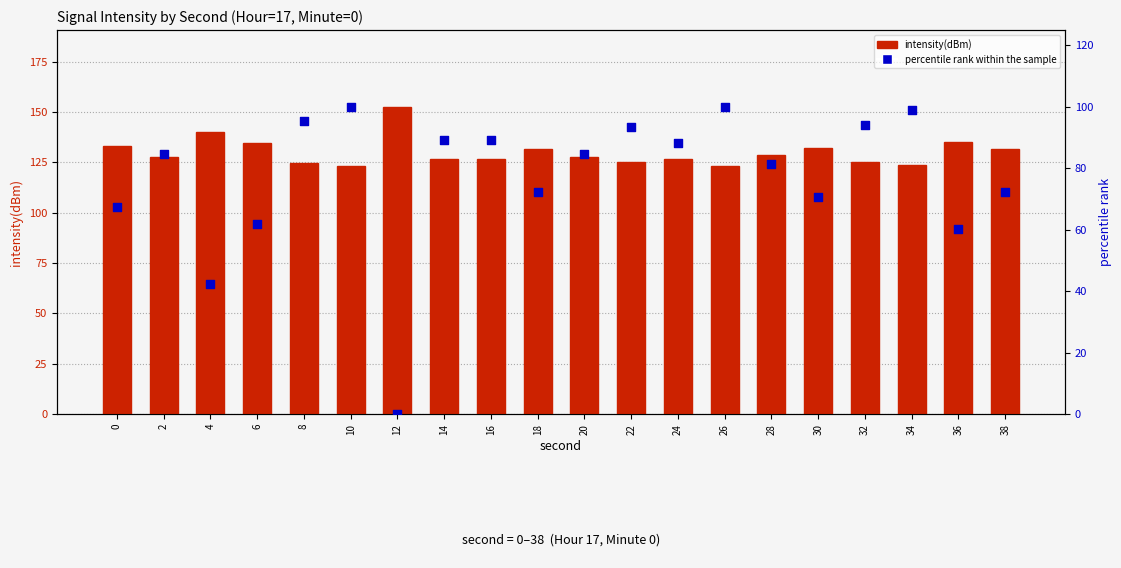

What are all the series names shown in the legend?

intensity(dBm), percentile rank within the sample